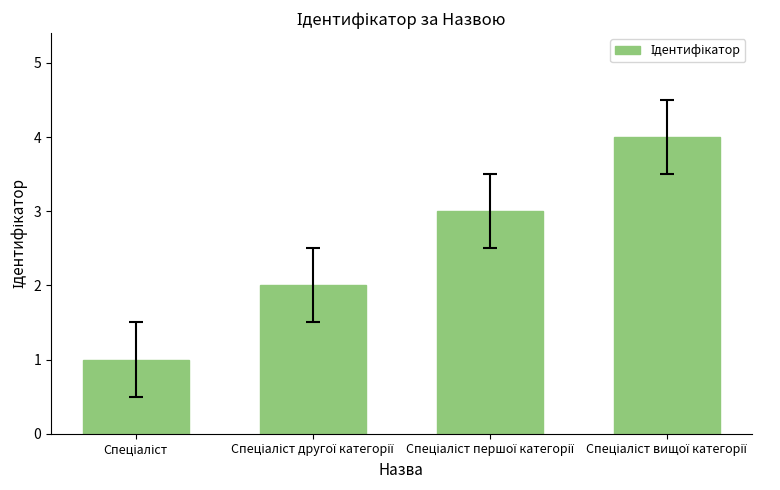

What is the greatest value displayed?

4